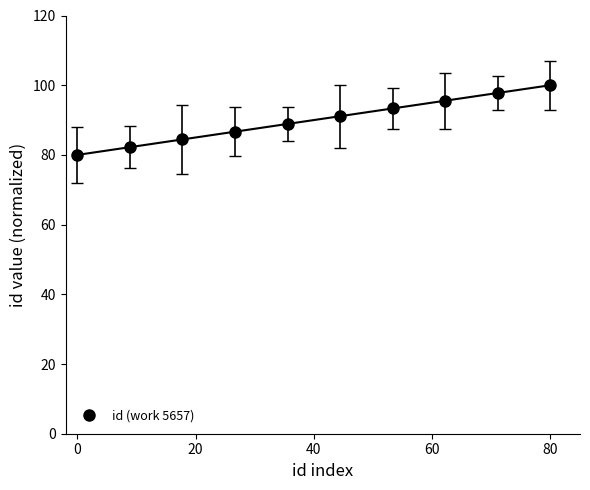

What is the maximum value for id (work 5657)?

100.0